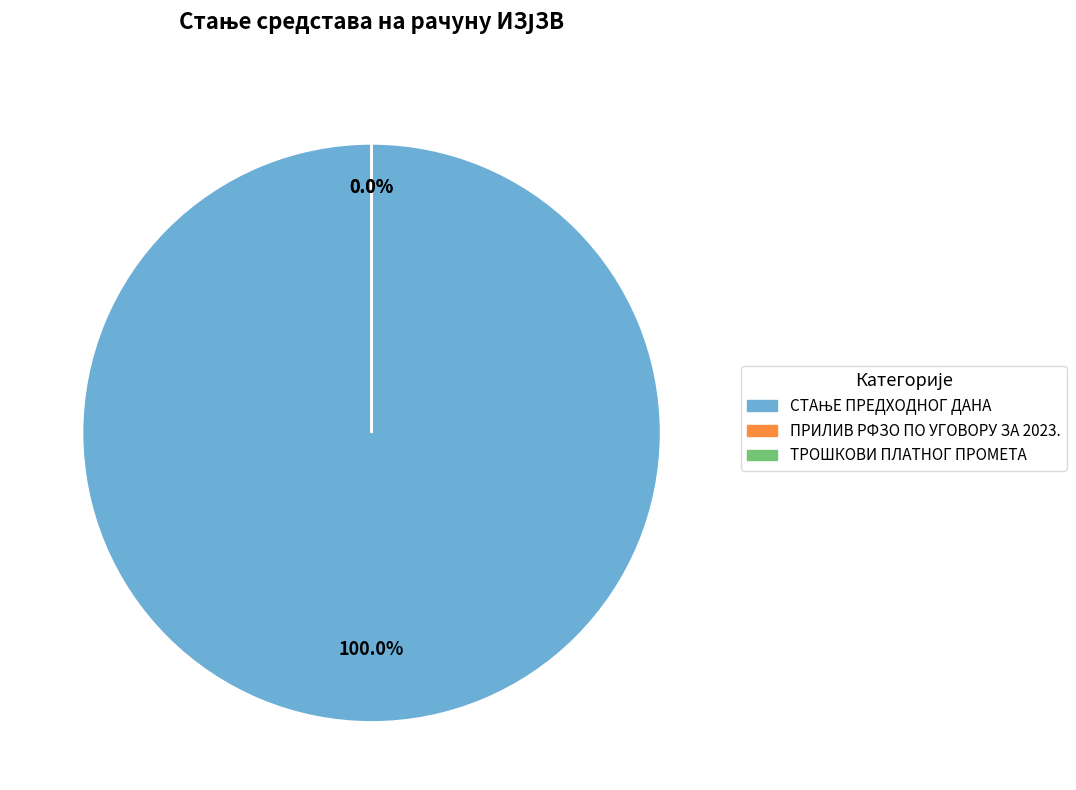

Which slice is the largest?

СТАЊЕ ПРЕДХОДНОГ ДАНА